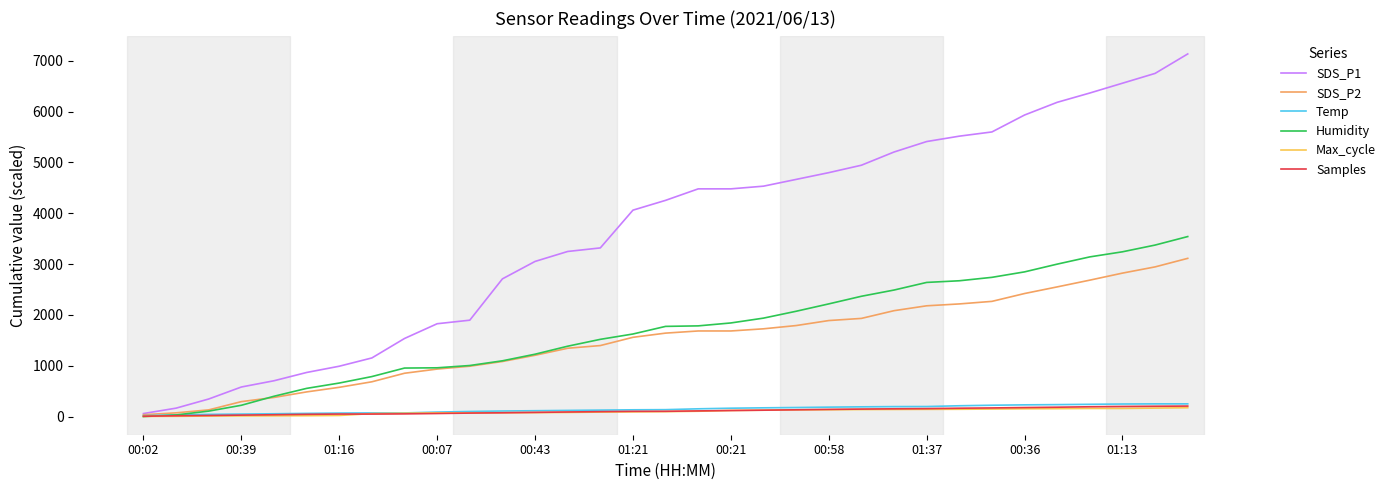

Which series has the largest total across all categories?

SDS_P1